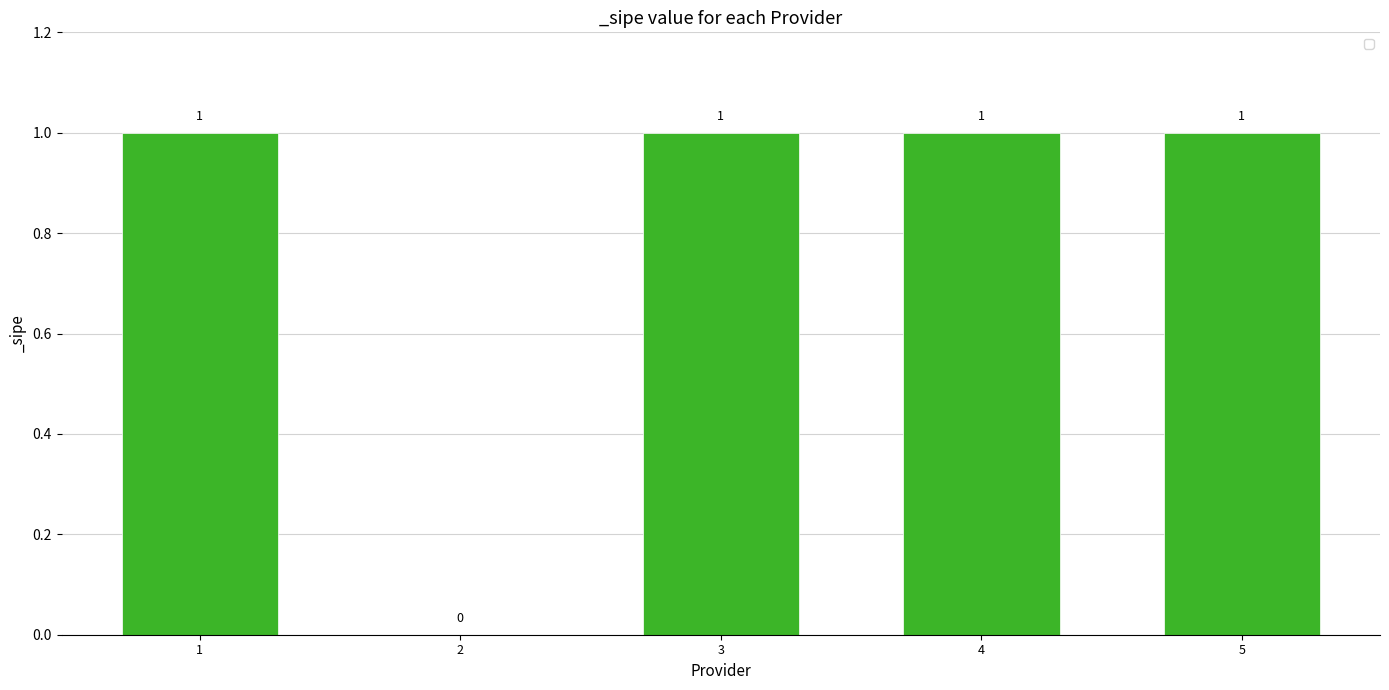

The chart shows a value of 1 at 1. True or false?

True